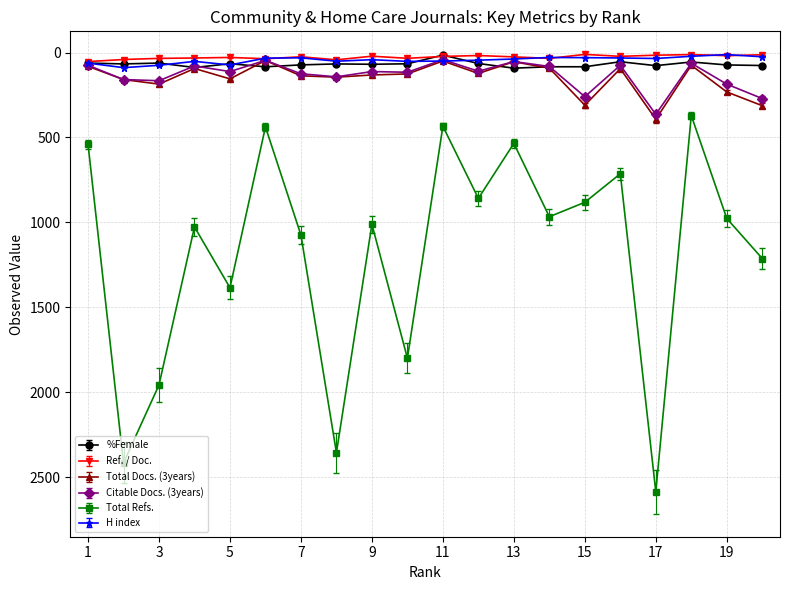

What is the maximum value for H index?

89.0